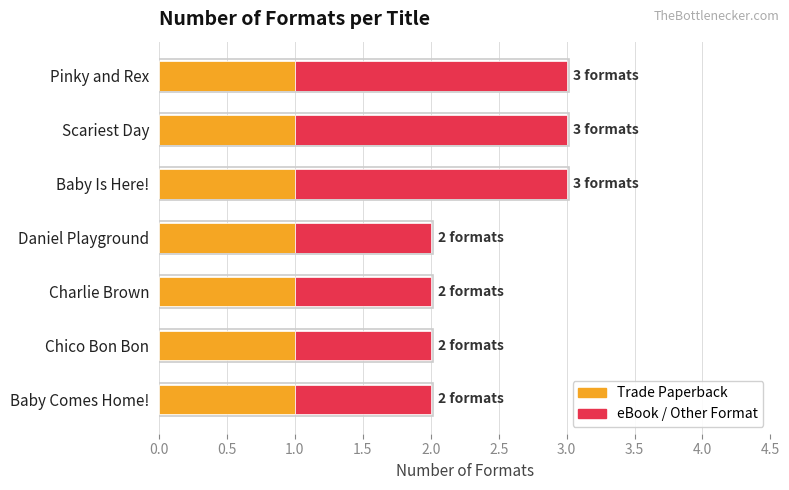

What is the total value across all series at Scariest Day?

3